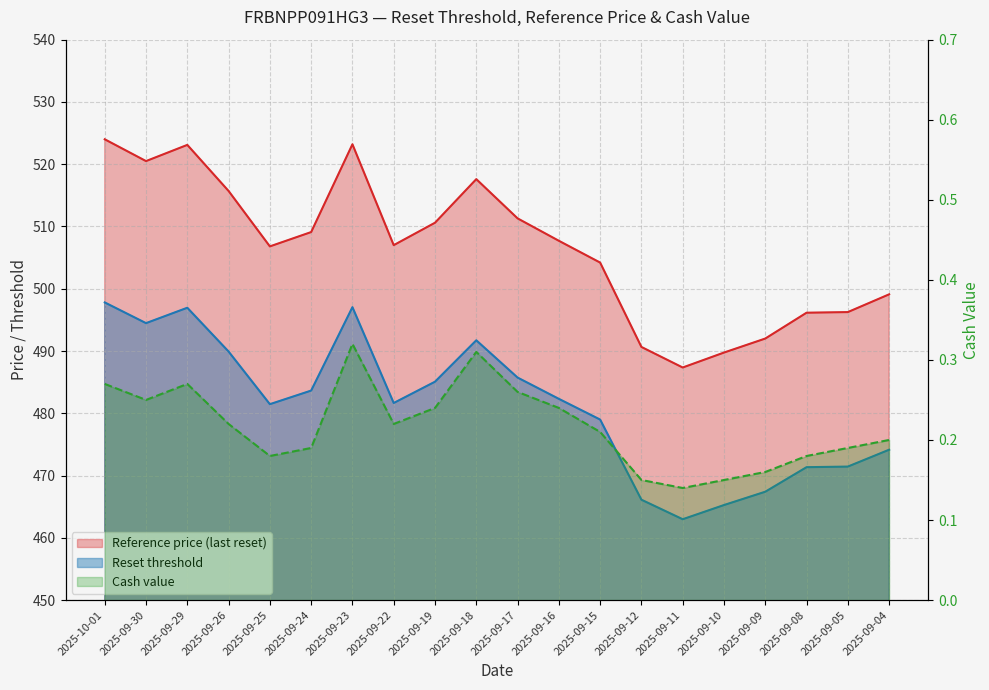

What is the total value across all series at 2025-09-04?

973.4